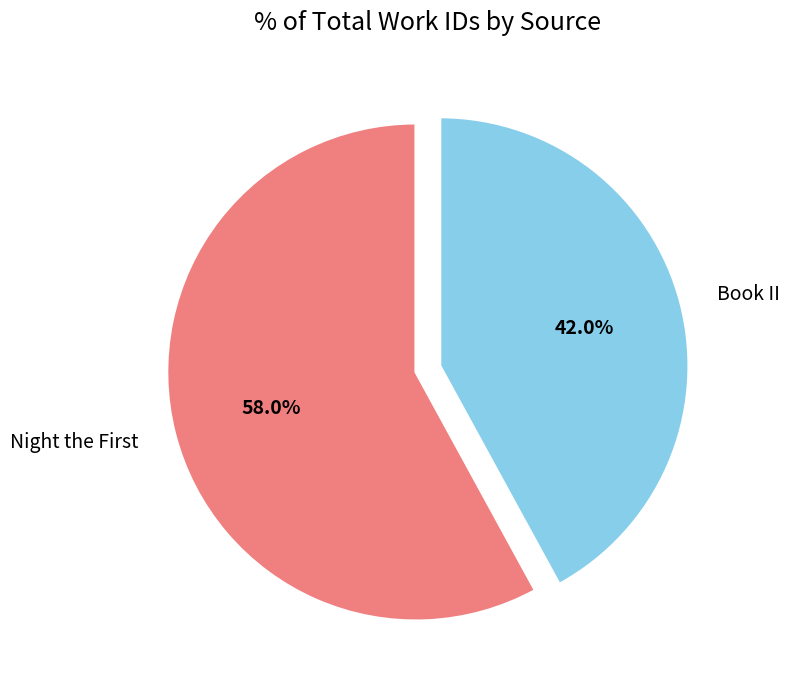

Which slice is the smallest?

Book II